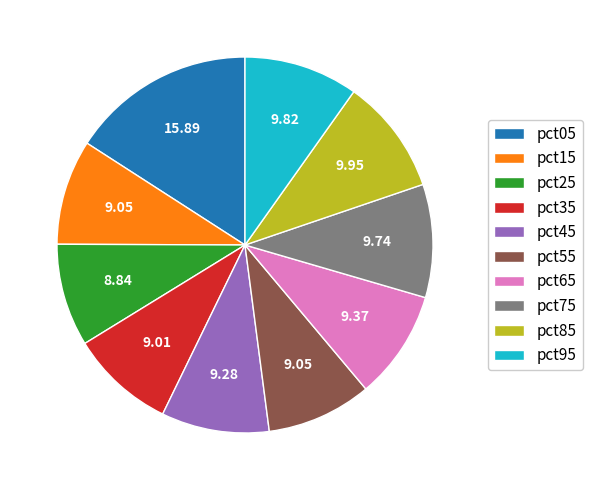

Count the number of slices in the pie.

10